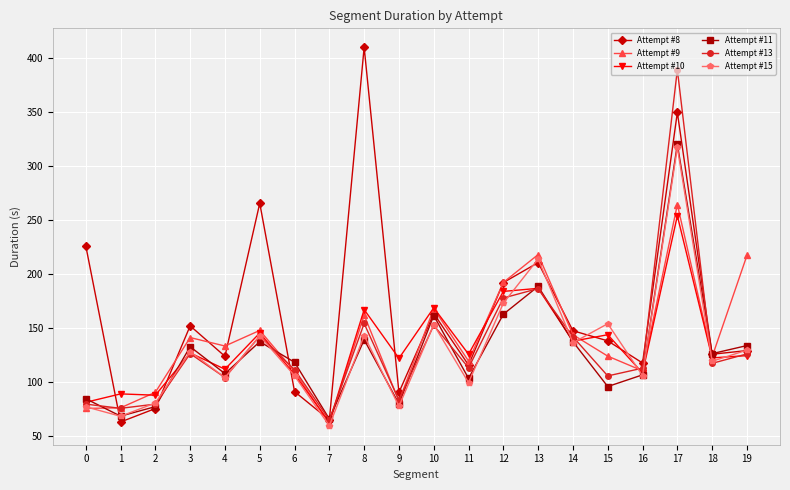

True or false: Attempt #8 has more than 0 points higher than both neighbors.

True